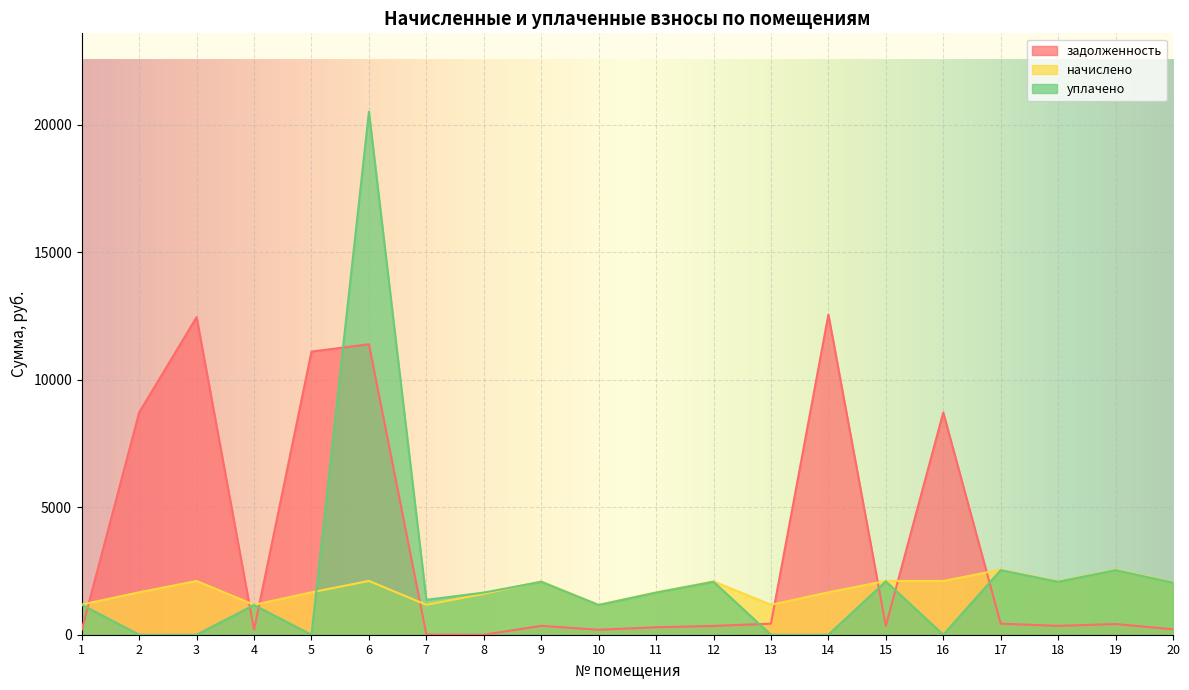

Reading left to right, extract all data points from this chart.

задолженность: 1=196.6	2=8719.8	3=12456.4	4=193.3	5=11105.7	6=11393.5	7=6.9	8=0.0	9=347.7	10=194.8	11=293.0	12=344.4	13=433.8	14=12557.5	15=347.2	16=8717.2	17=433.9	18=347.3	19=420.0	20=212.0
начислено: 1=1183.9	2=1663.6	3=2109.2	4=1173.7	5=1663.6	6=2109.2	7=1173.7	8=1602.4	9=2092.3	10=1173.7	11=1663.6	12=2092.3	13=1173.7	14=1663.6	15=2109.2	16=2109.2	17=2551.5	18=2092.3	19=2551.5	20=2058.2
уплачено: 1=1174.5	2=0.0	3=0.0	4=1164.4	5=0.0	6=20511.3	7=1369.1	8=1652.1	9=2075.7	10=1164.4	11=1649.1	12=2075.7	13=0.0	14=0.0	15=2092.5	16=0.0	17=2531.2	18=2075.7	19=2531.2	20=2041.9